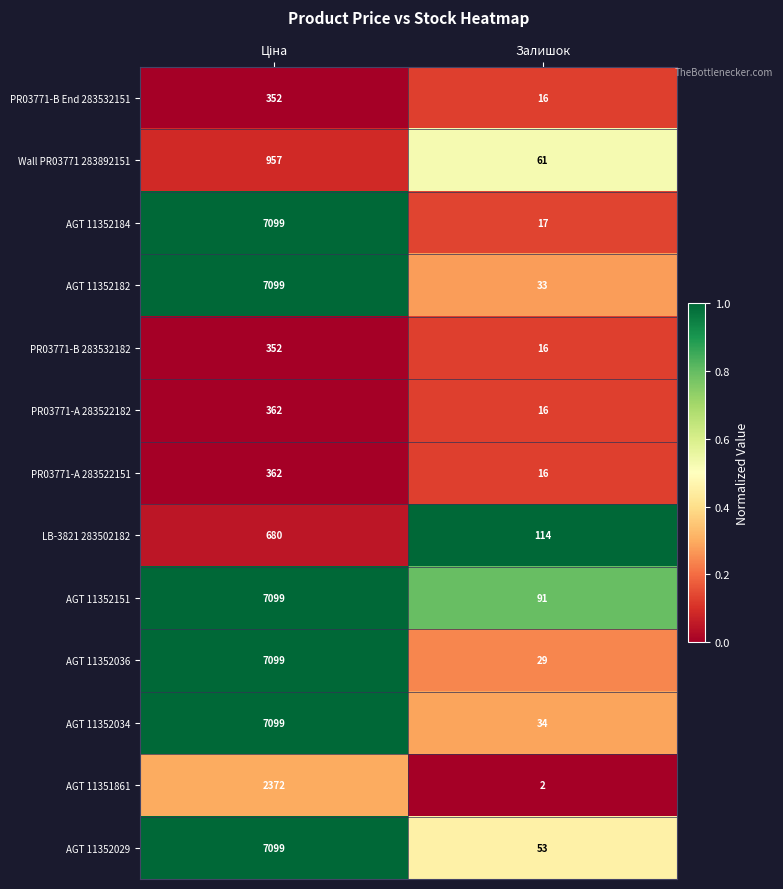

True or false: PR03771-A 283522182 has a value of 23 at Залишок.

False